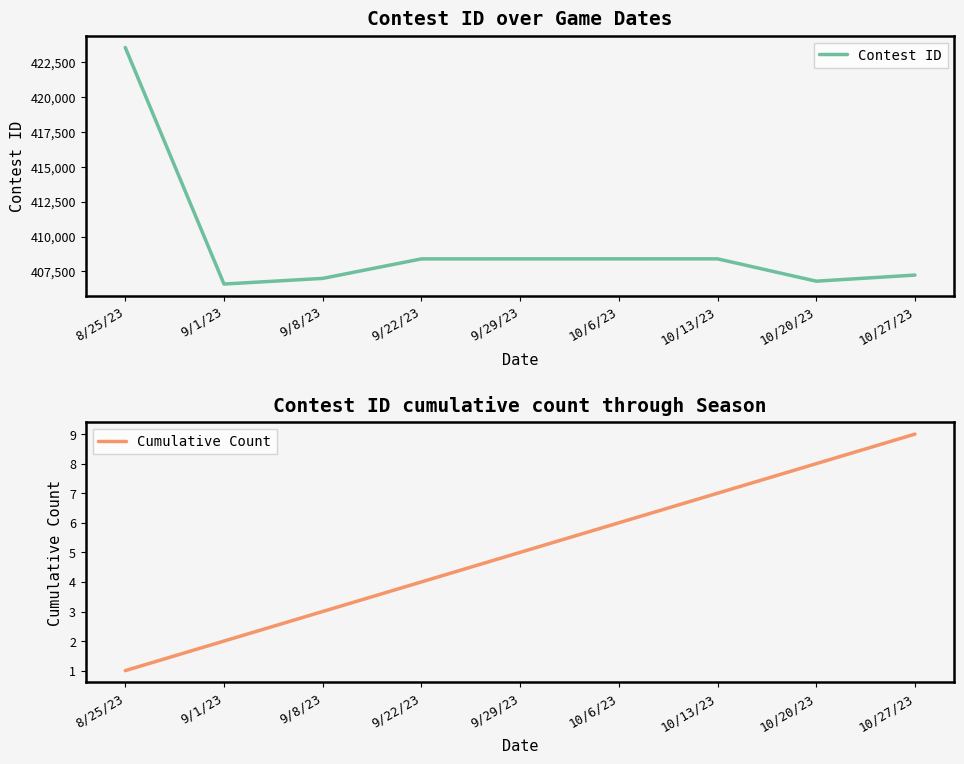

What is the spread (max minus min) of values at 9/29/23?

408391